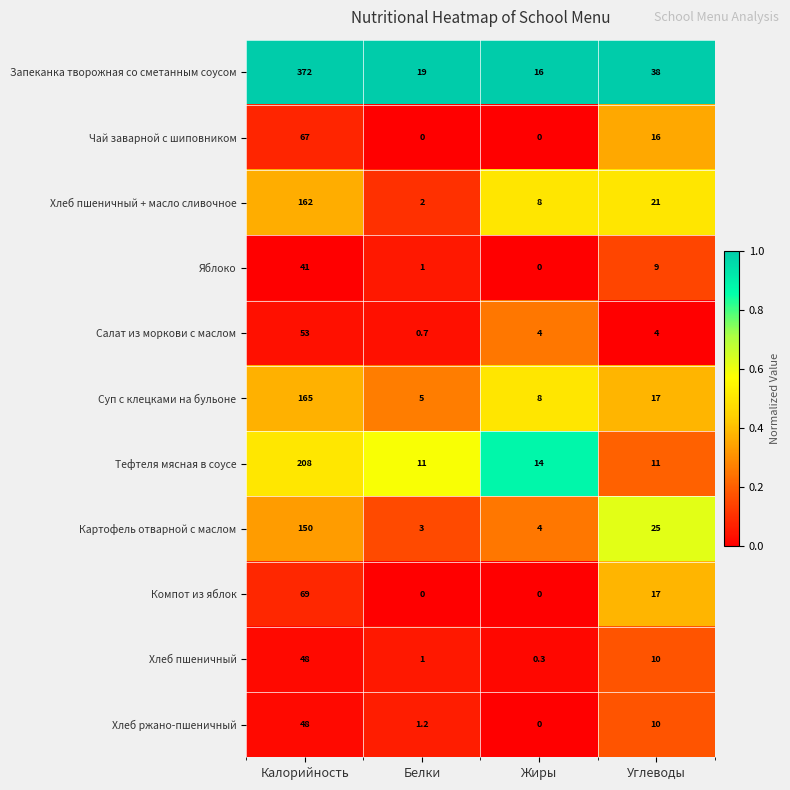

Rank the categories by Хлеб пшеничный value from lowest to highest.

Жиры, Белки, Углеводы, Калорийность